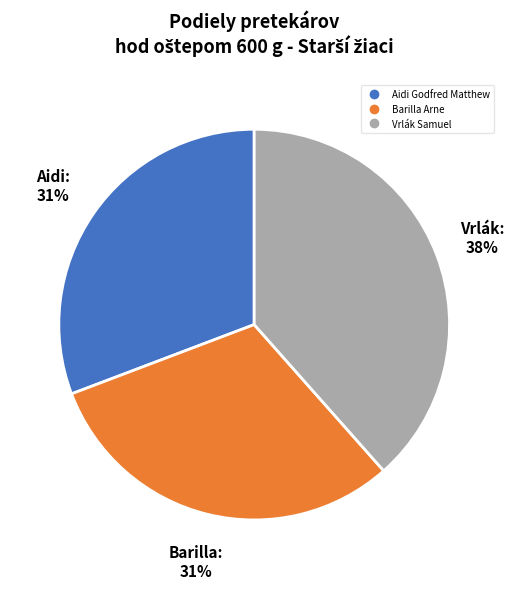

Approximately how many times larger is the value at Barilla Arne compared to Aidi Godfred Matthew?

1.0